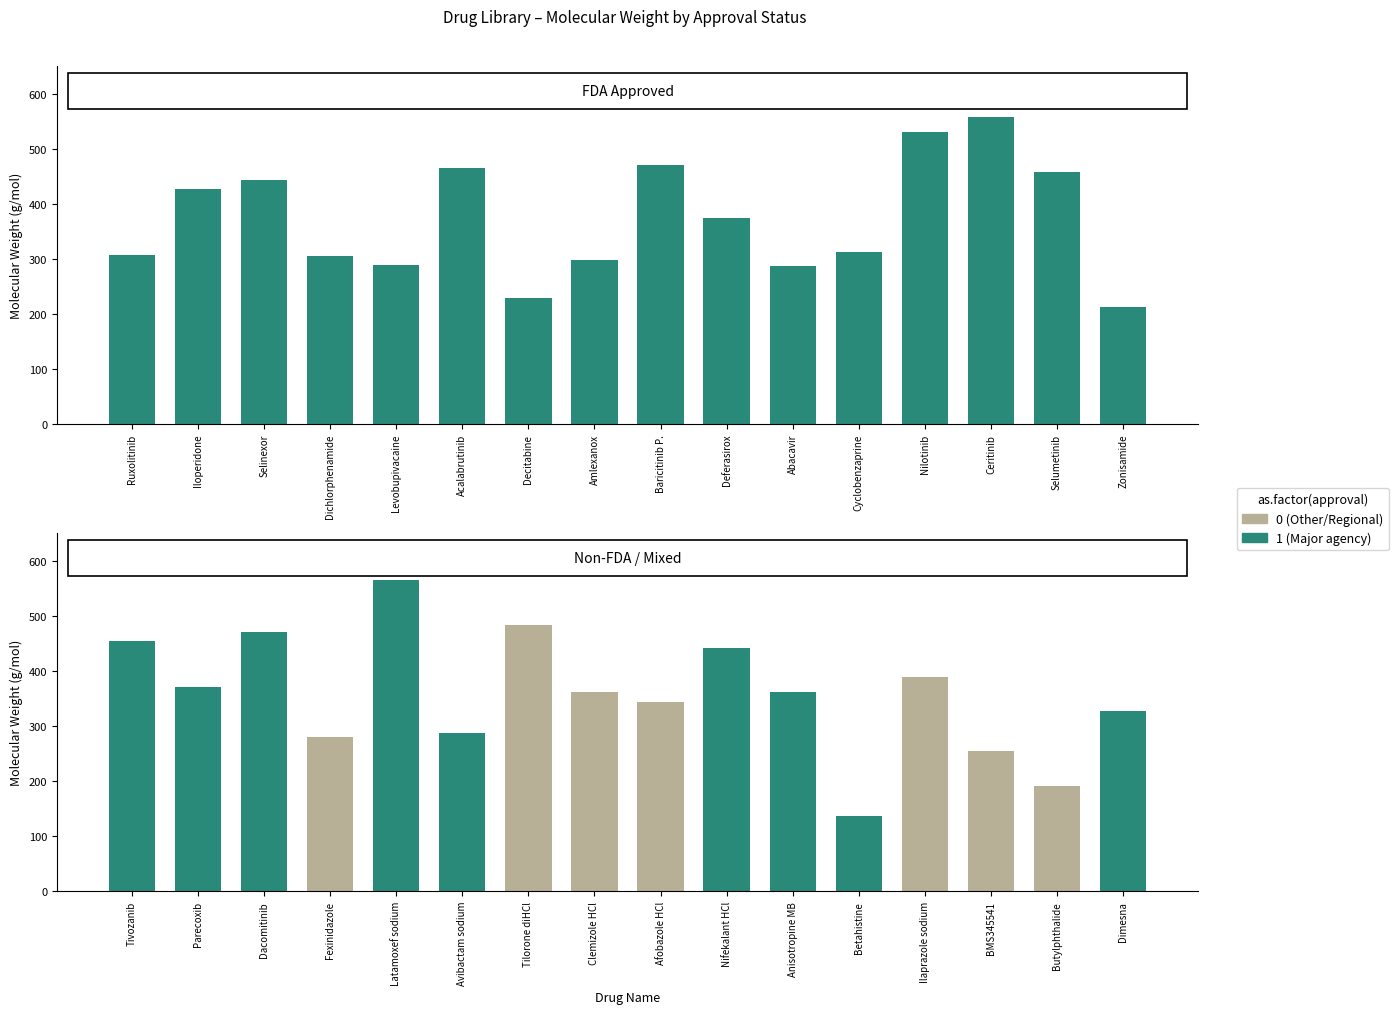

What is the label of the 6th bar from the left?

Acalabrutinib